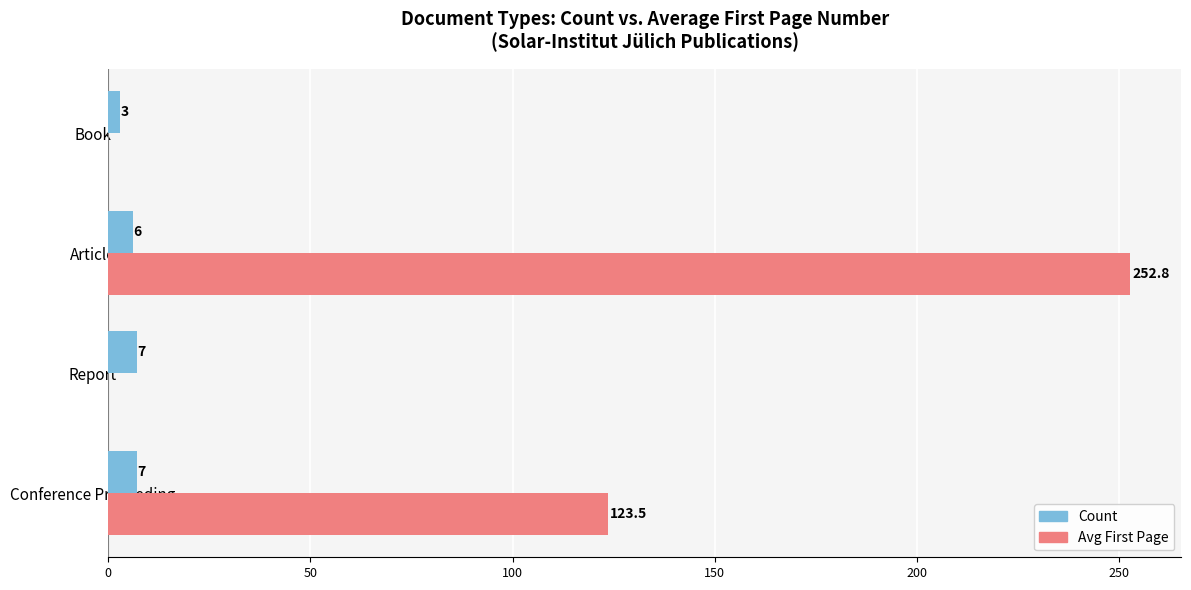

What is the greatest value displayed?

252.8